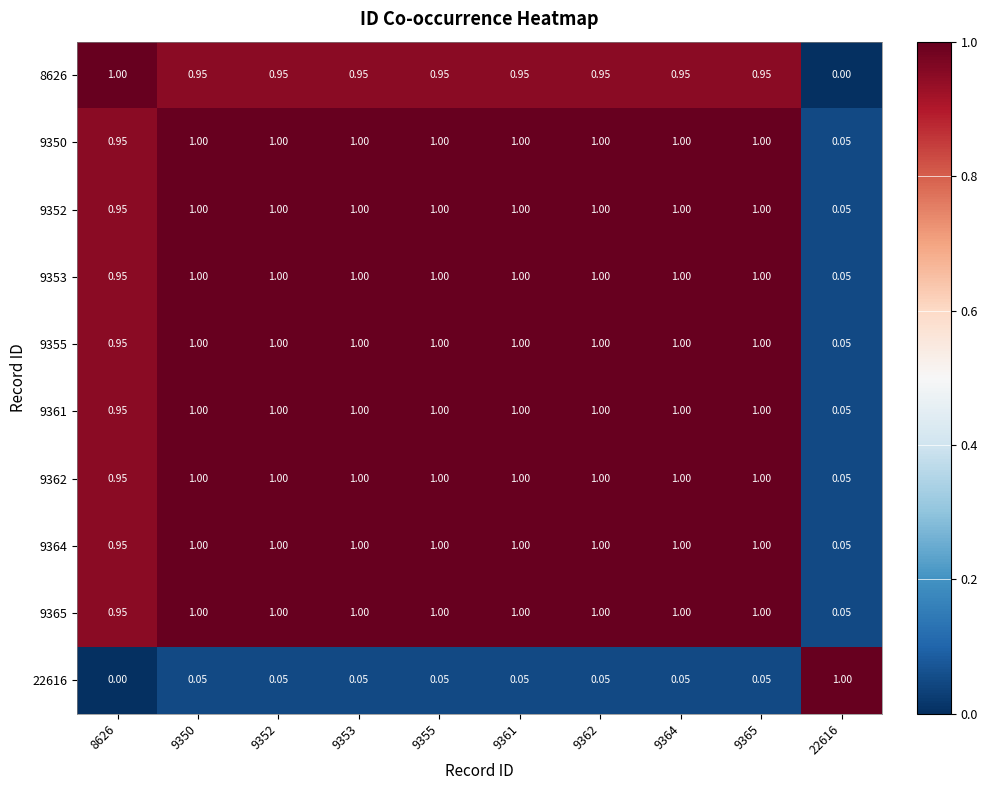

Which series has the largest range (max minus min)?

8626